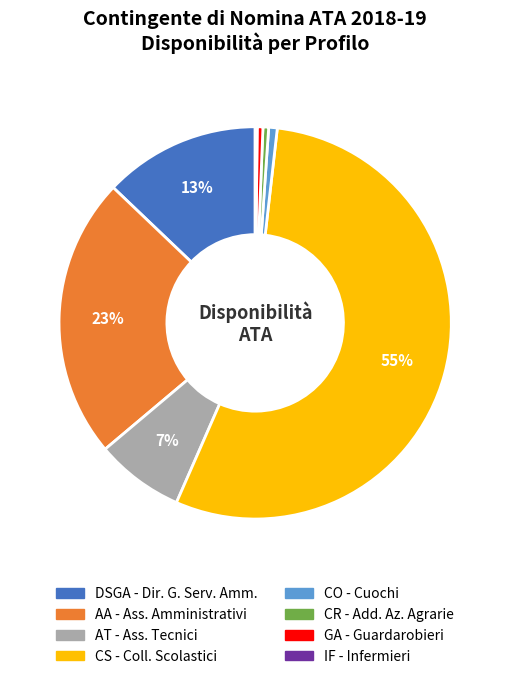

To the nearest percent, what is the average slice percentage?

12%